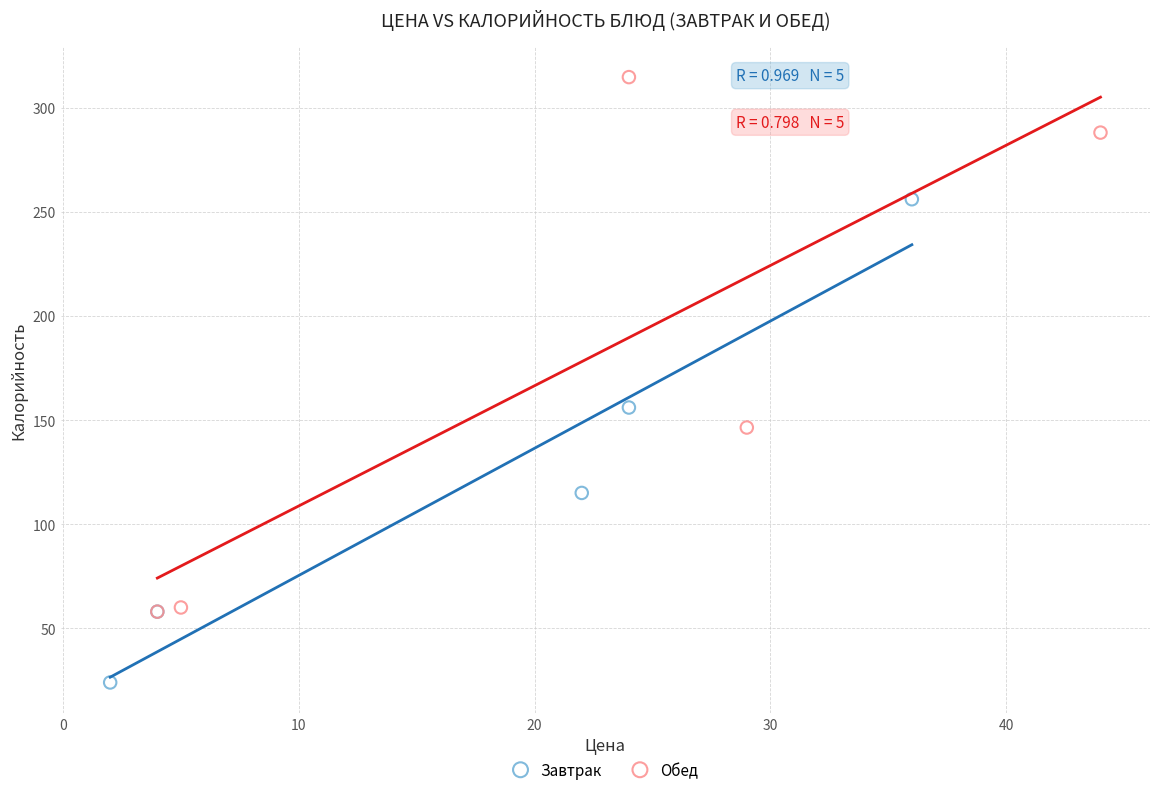

Which series contains the lowest Y value?

Завтрак